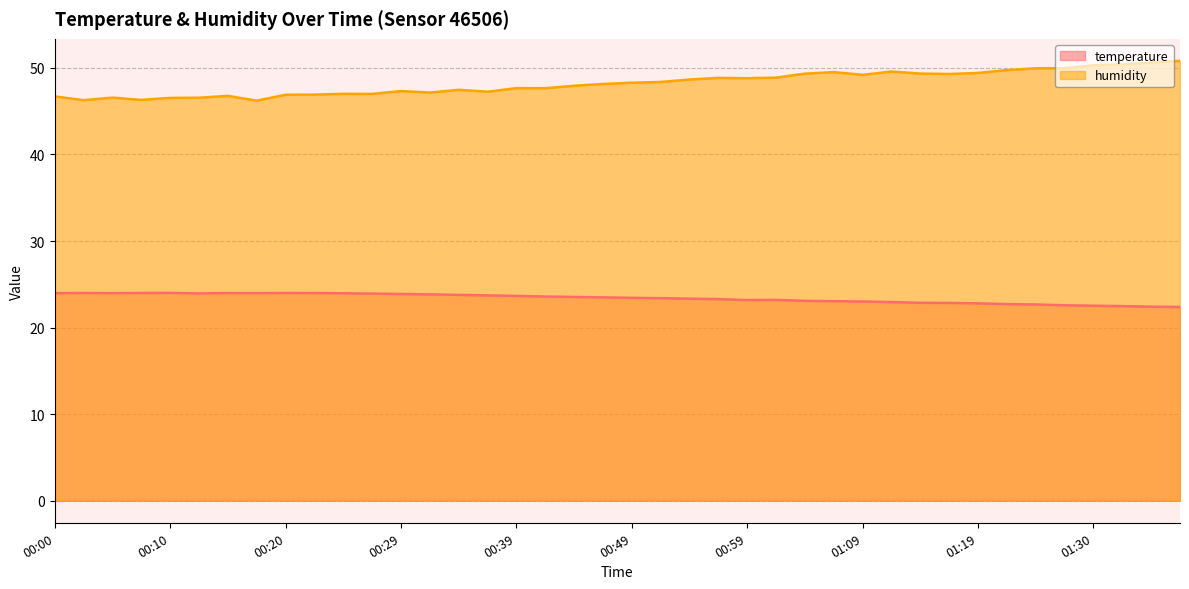

Rank the series by their average value, from highest to lowest.

humidity, temperature